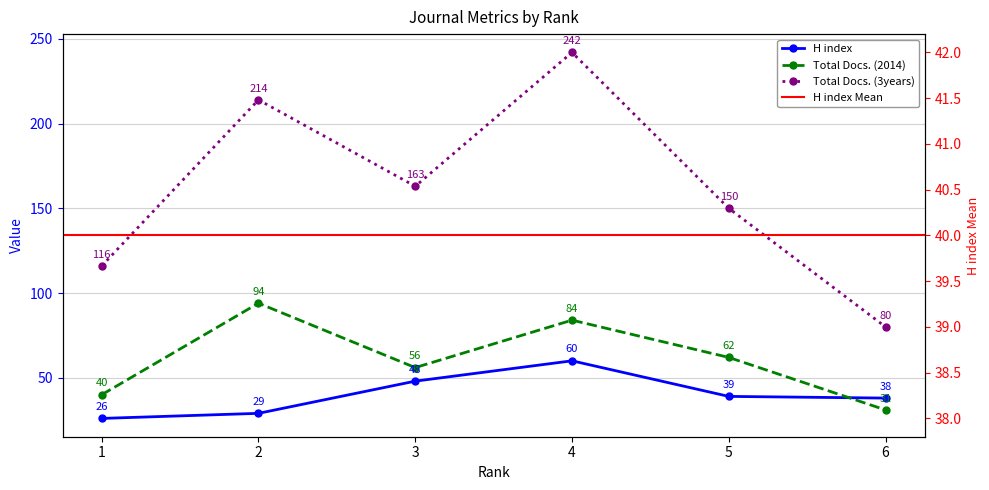

The value of H index at 1 is 26. True or false?

True